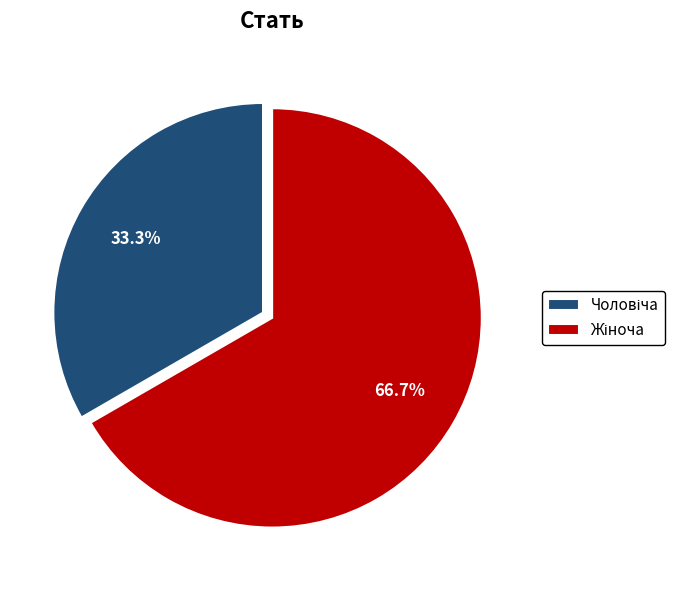

Is there any slice that represents more than half of the pie?

Yes